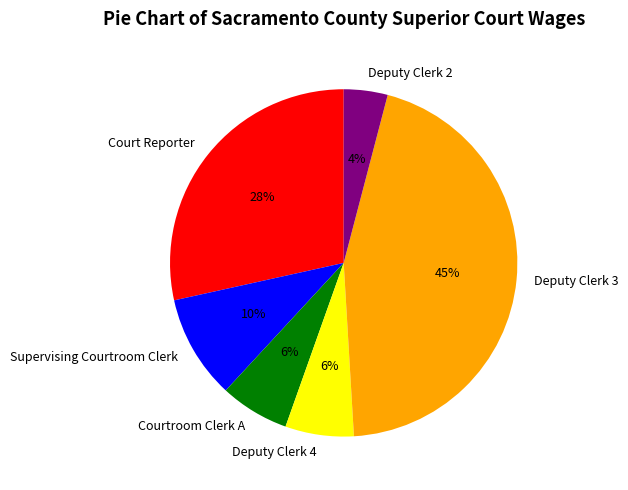

How many segments does this pie chart have?

6